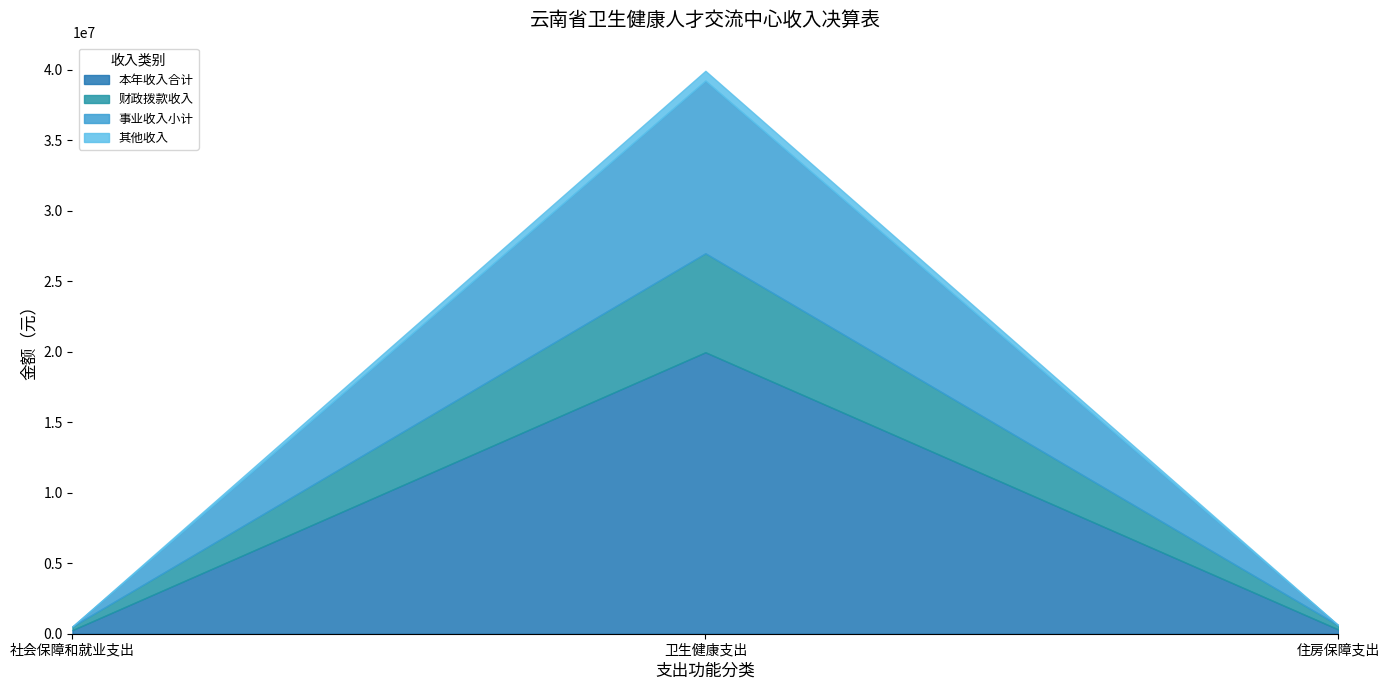

Which has a higher value, 卫生健康支出 or 住房保障支出?

卫生健康支出